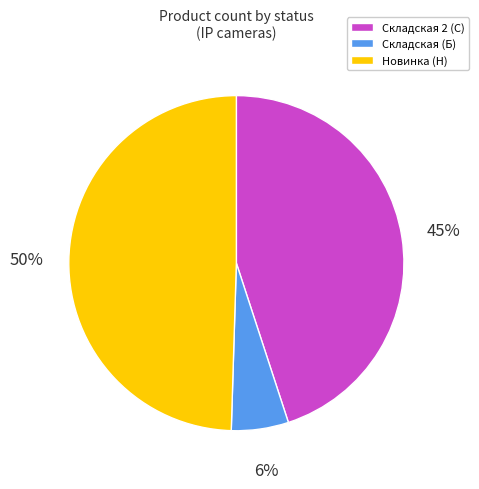

Which has a higher value, Складская (Б) or Складская 2 (С)?

Складская 2 (С)